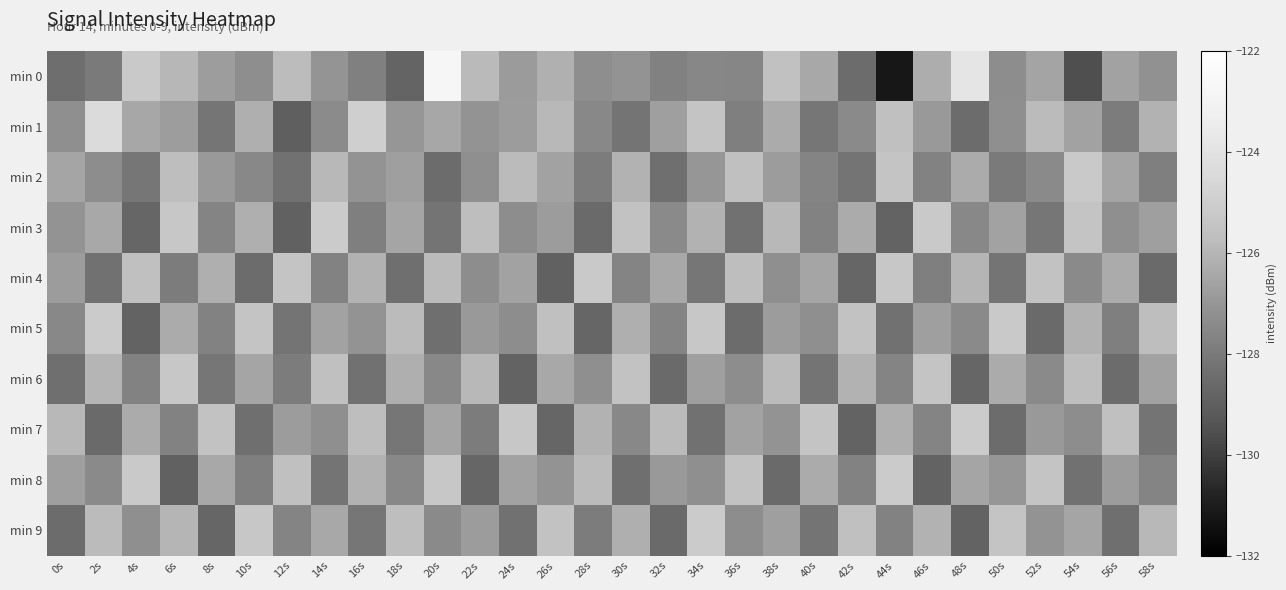

Between 18s and 14s, which is larger?

14s